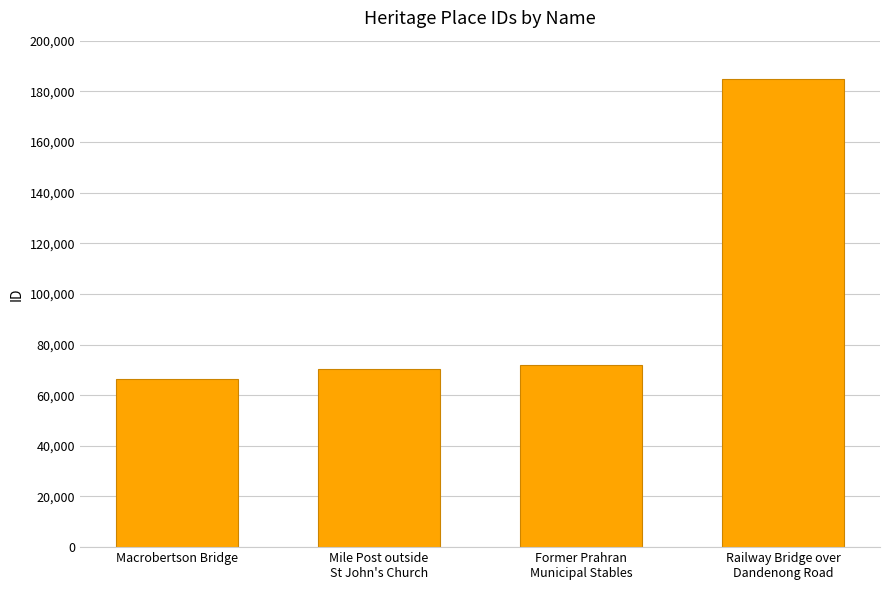

What is the approximate value at Macrobertson Bridge, to the nearest 100?

66400